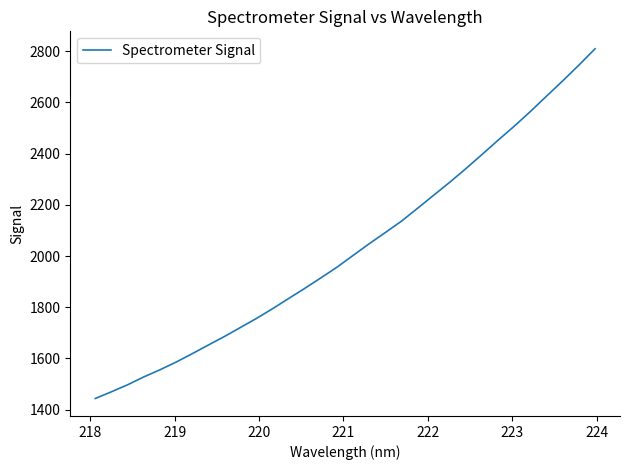

Reading left to right, transcribe all the data shown in this chart.

1443.8	1470.0	1497.2	1527.8	1555.6	1585.6	1618.5	1652.3	1685.6	1721.2	1756.7	1794.8	1834.8	1874.2	1915.4	1957.1	2003.2	2048.7	2092.5	2136.8	2187.3	2238.2	2289.1	2342.2	2397.3	2453.2	2507.7	2565.0	2624.9	2684.2	2745.5	2808.9